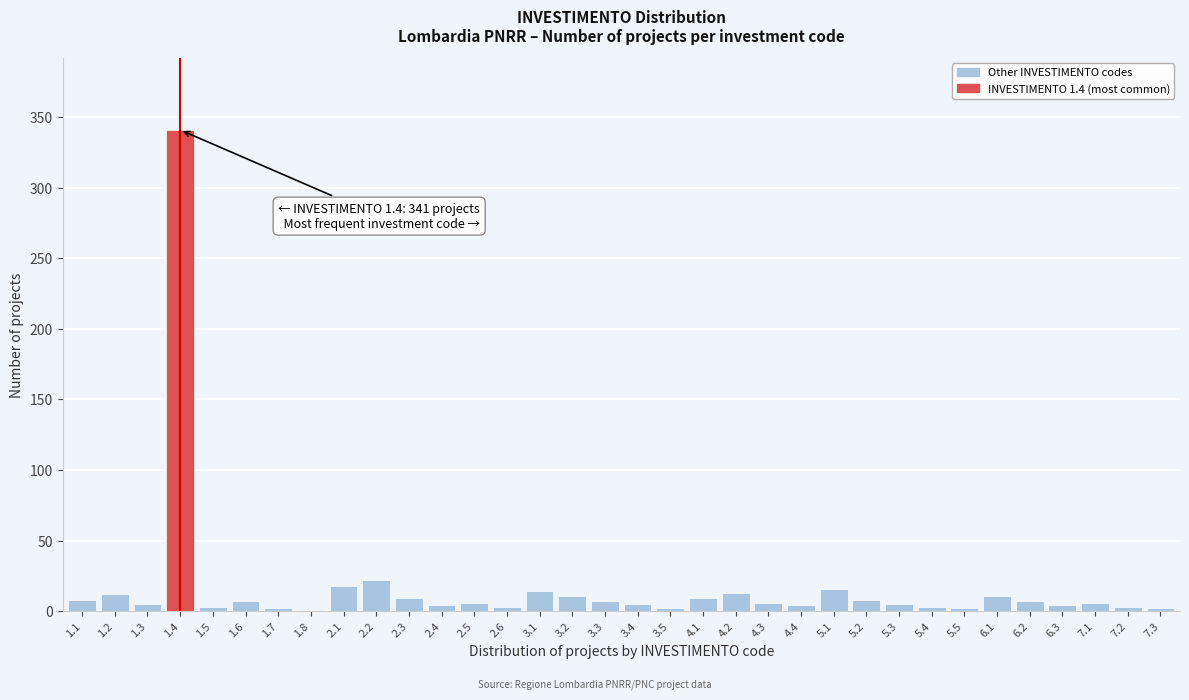

What is the greatest value displayed?

341